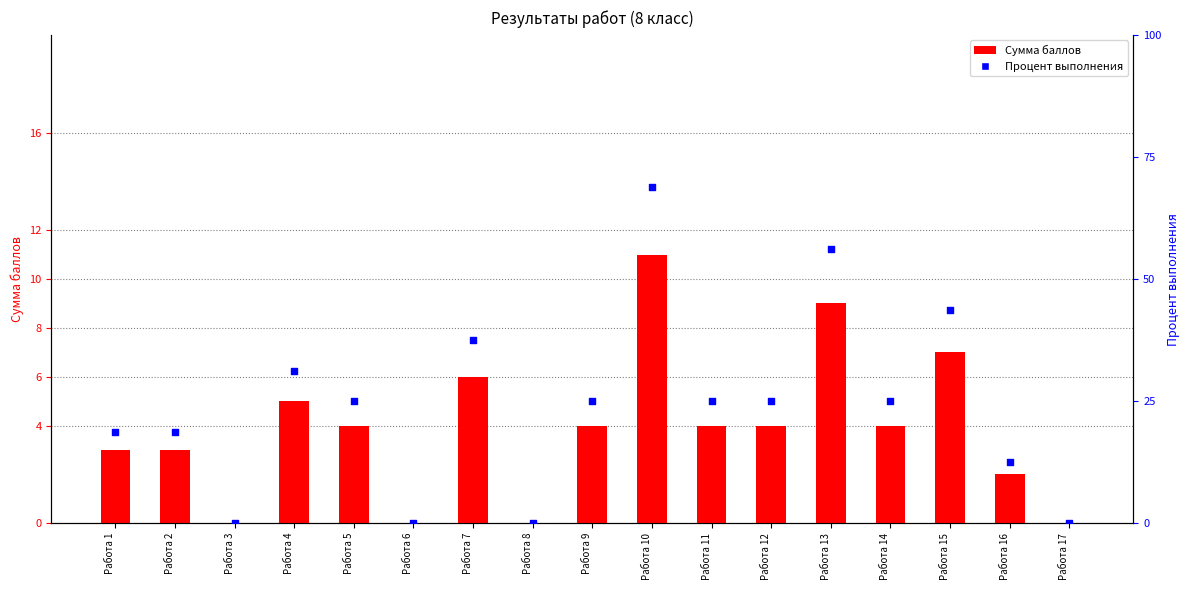

At which category is the sum across all series the highest?

Работа 10